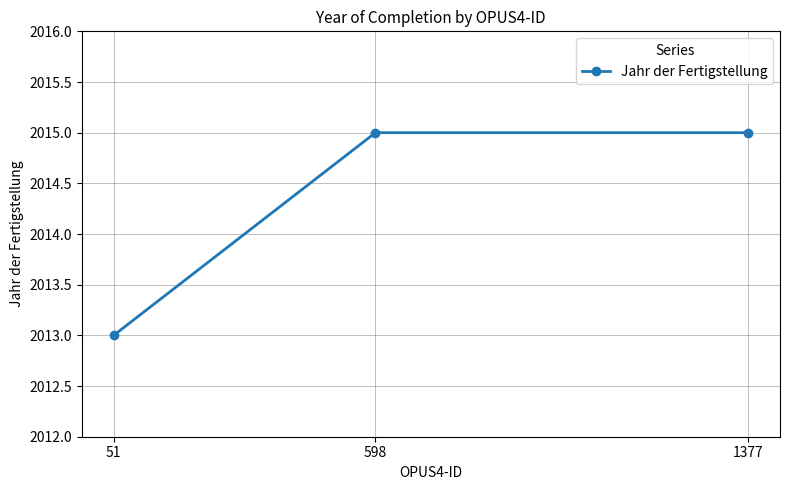

What is the sum of all values?

6043